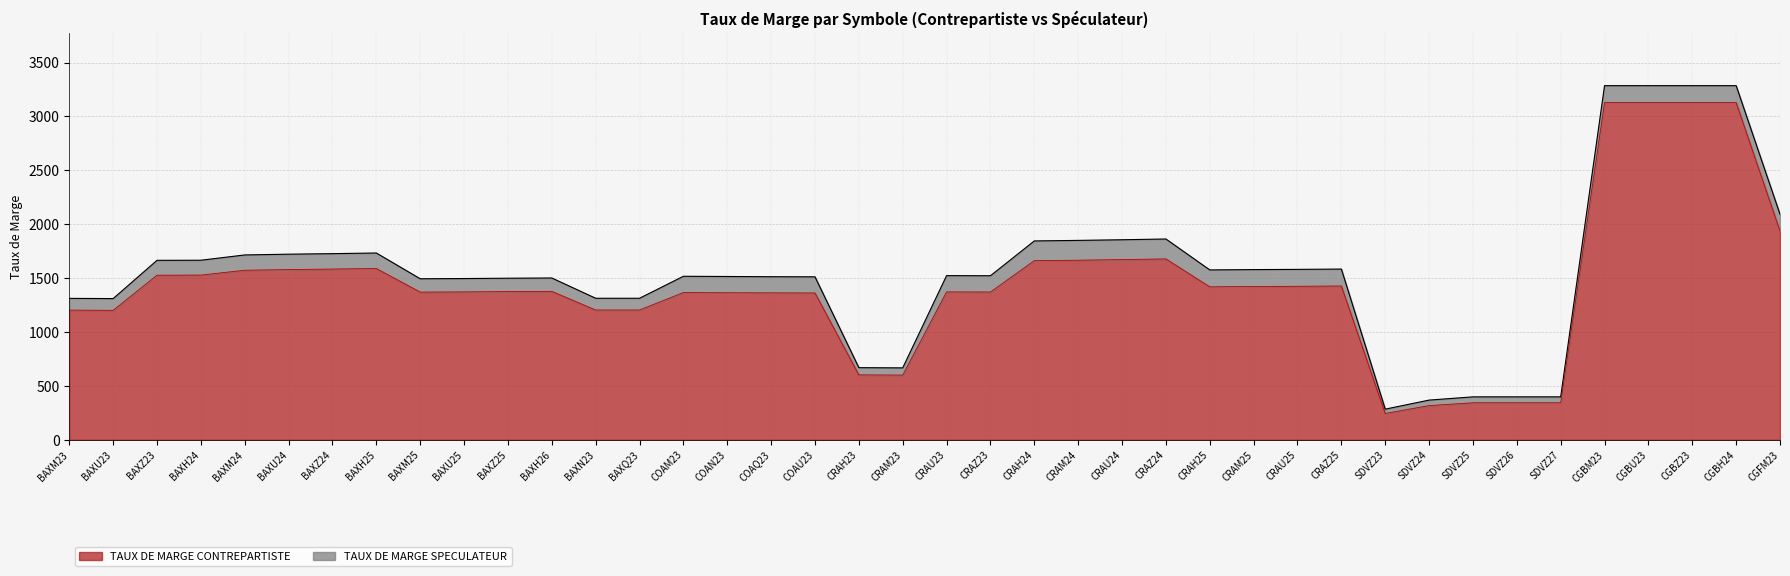

True or false: TAUX DE MARGE SPECULATEUR and TAUX DE MARGE CONTREPARTISTE cross at least once.

False